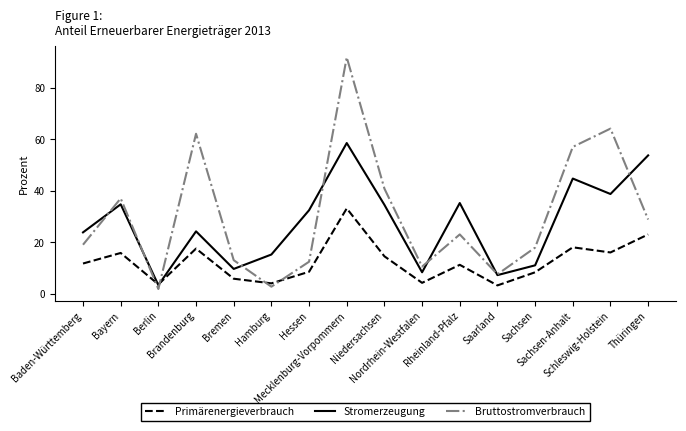

List the series in order of their overall mean, highest first.

Bruttostromverbrauch, Stromerzeugung, Primärenergieverbrauch